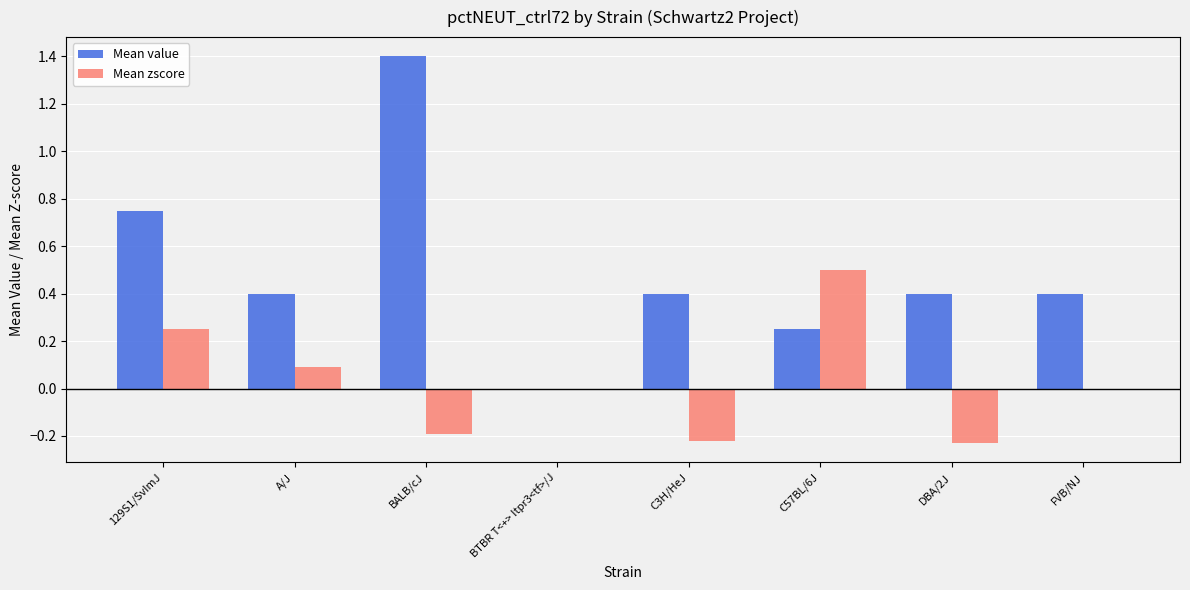

Which category has the highest value in the Mean zscore series?

C57BL/6J